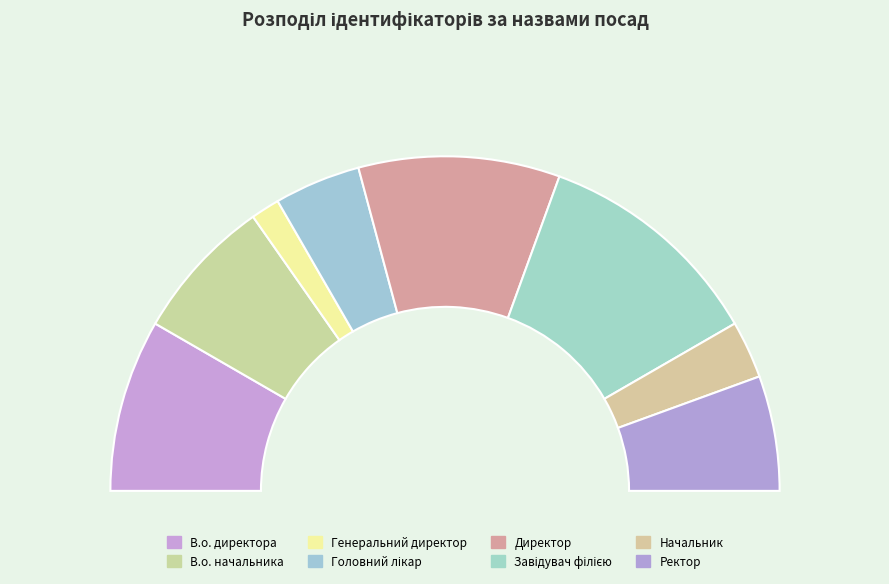

How much of the chart is everything except Начальник?

94.4%